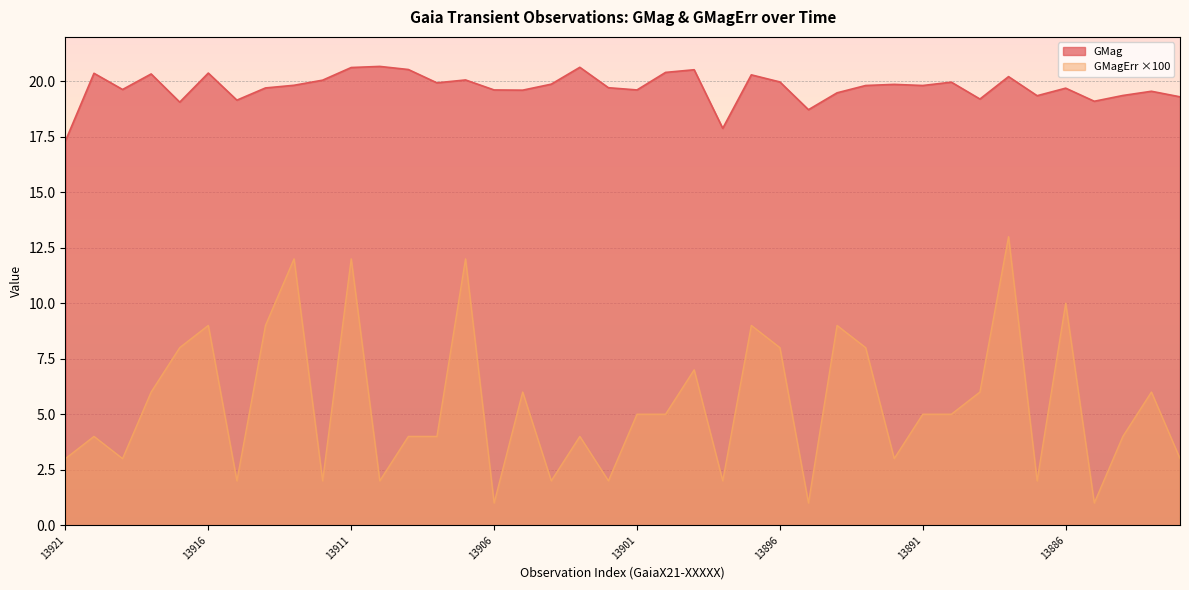

Is the value of GMag at 13907 greater than the value of GMagErr at 13916?

Yes